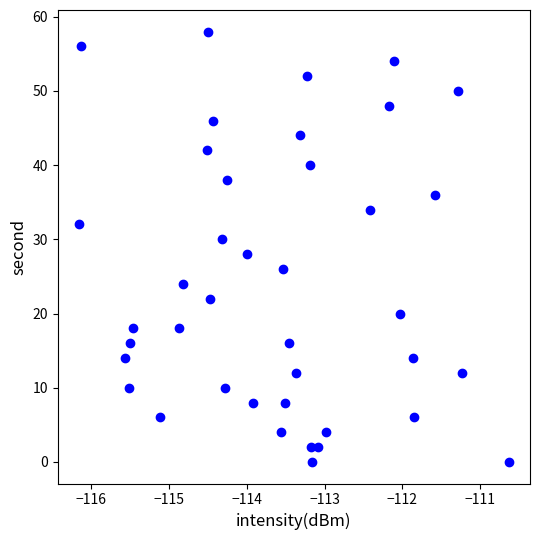

What is the range of Y values (max minus min)?

58